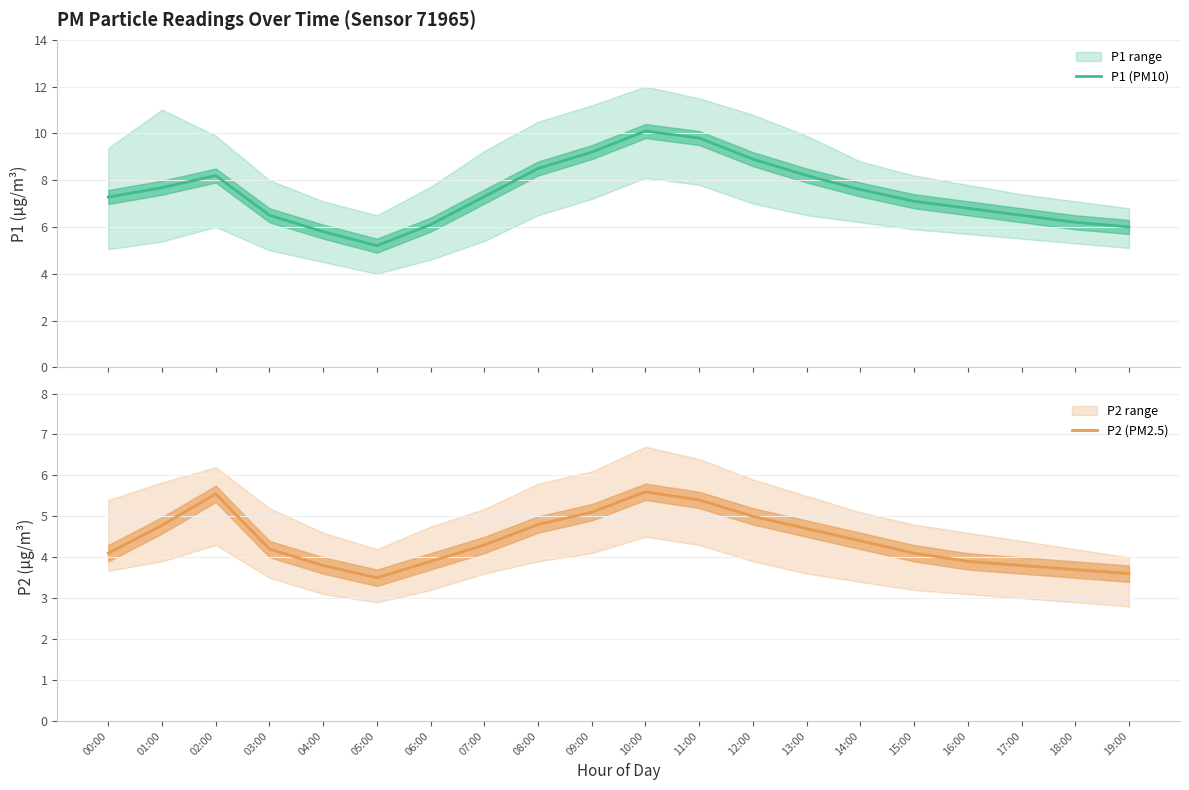

What is the difference between the maximum and second lowest values in the P2 (PM2.5) series?

2.0